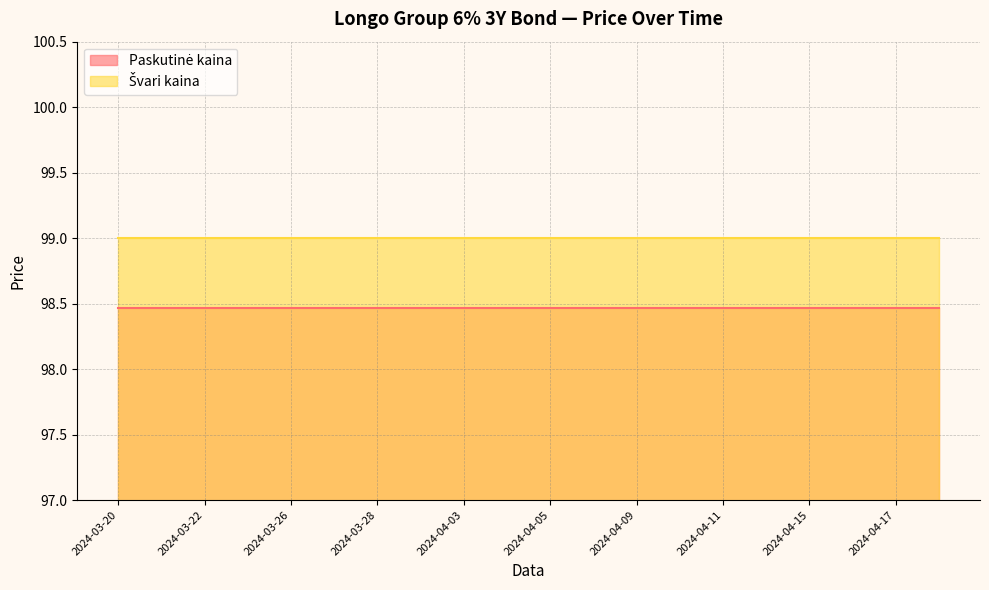

At which category is the sum across all series the highest?

2024-03-20